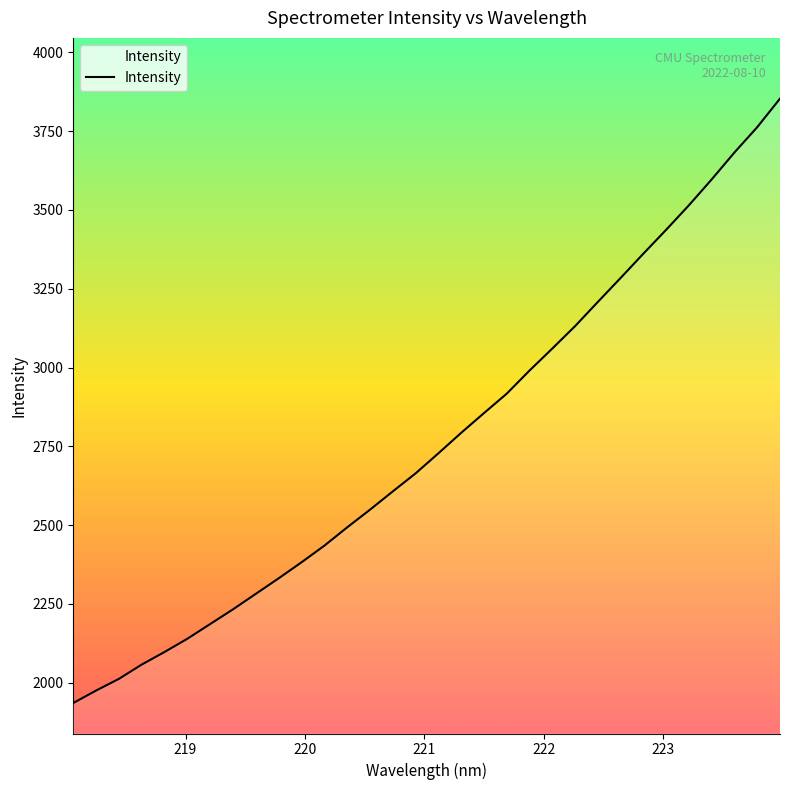

What is the greatest value displayed?

3853.4